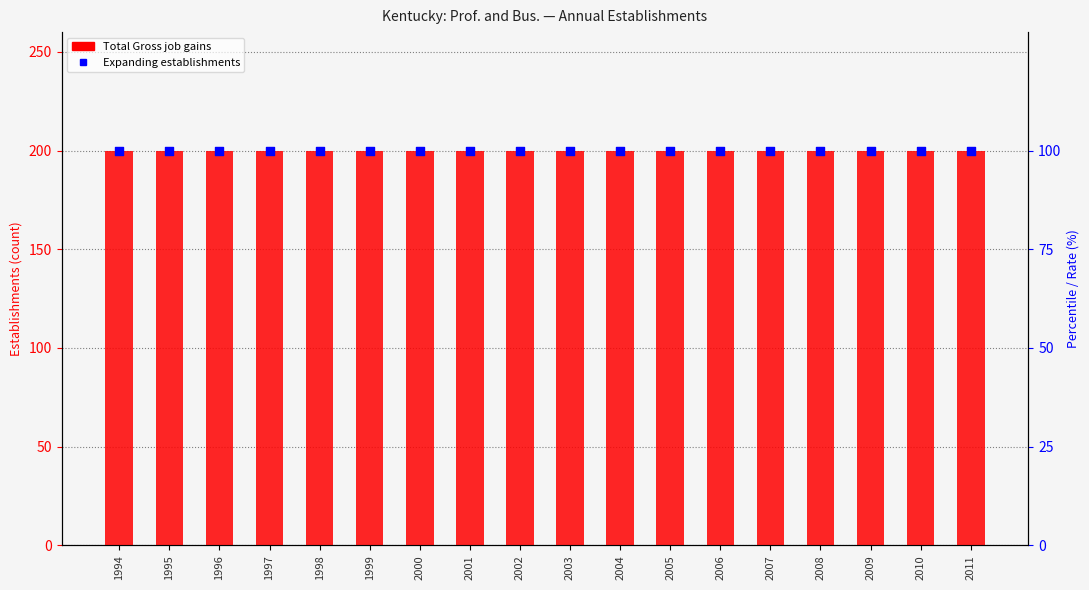

What are all the series names shown in the legend?

Total Gross job gains, Expanding establishments